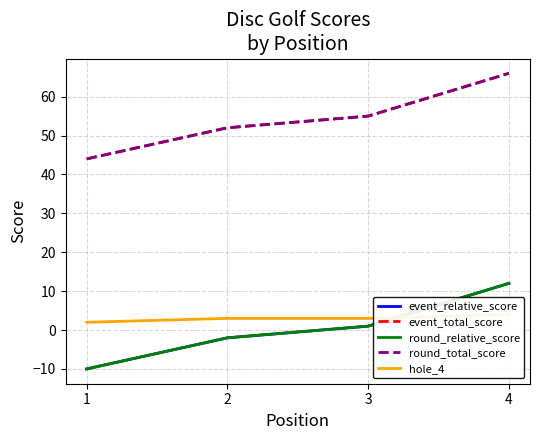

The hole_4 series shows 5 at 3. True or false?

False